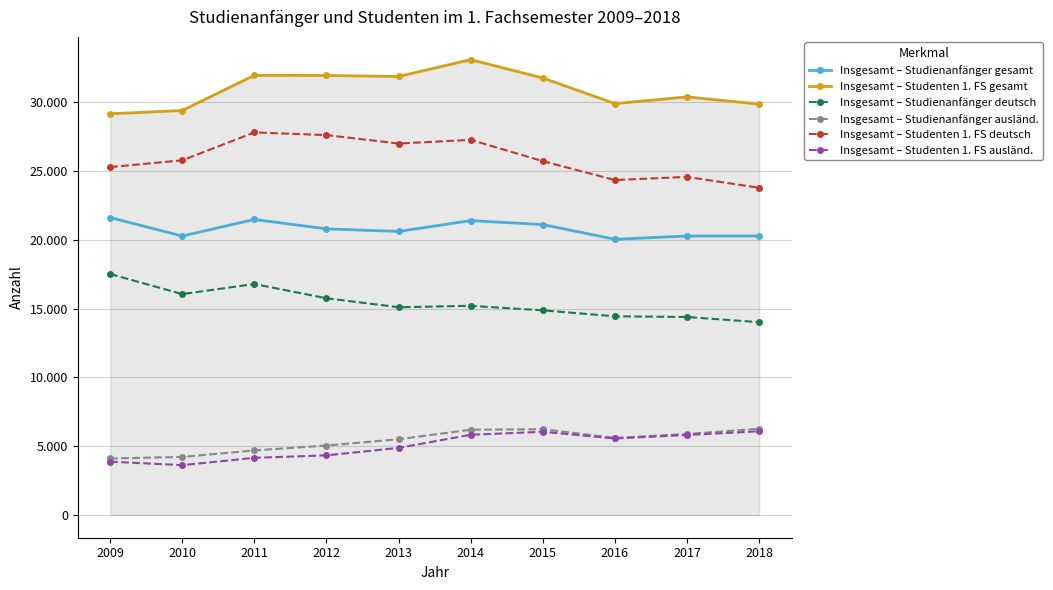

The Insgesamt – Studienanfänger deutsch series shows 16052 at 2010. True or false?

True